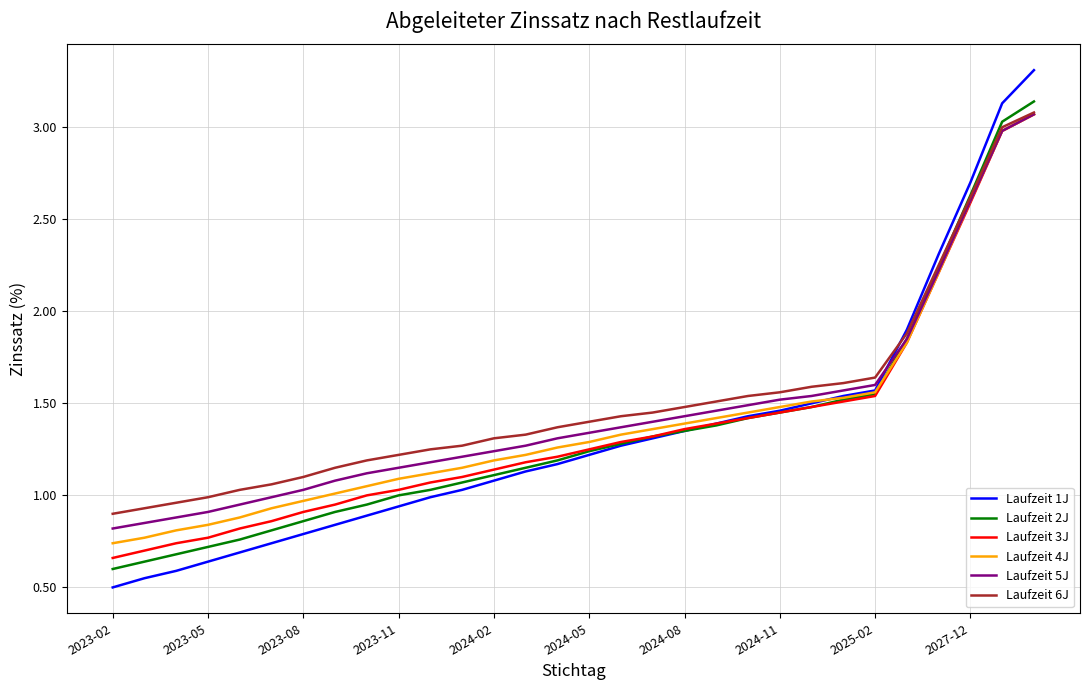

What is the greatest value displayed?

3.3